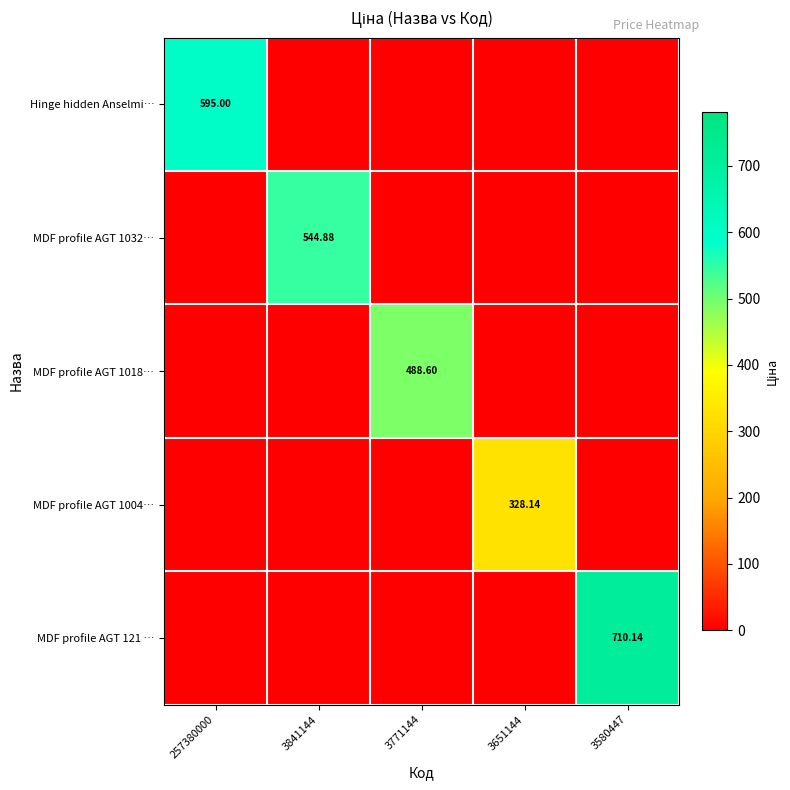

At which category is the sum across all series the highest?

3580447